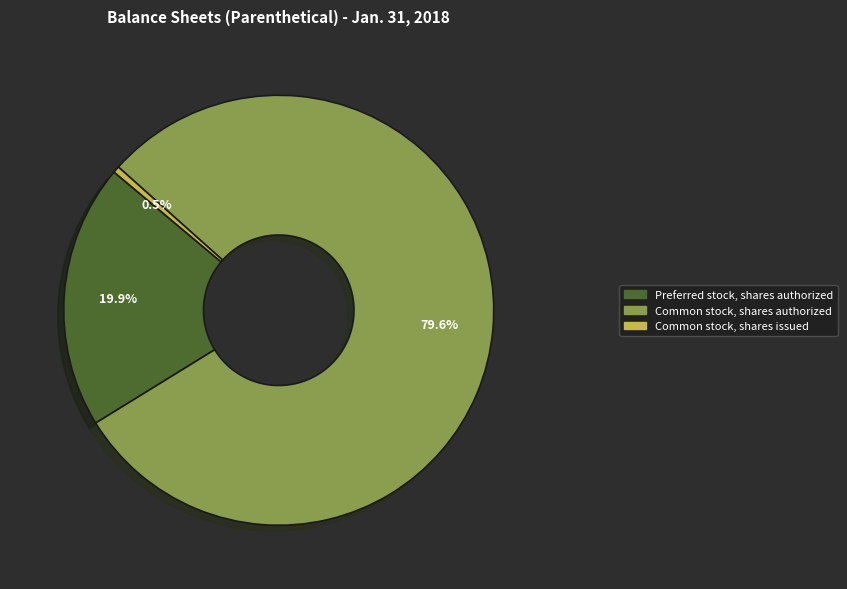

Does any single category account for the majority?

Yes